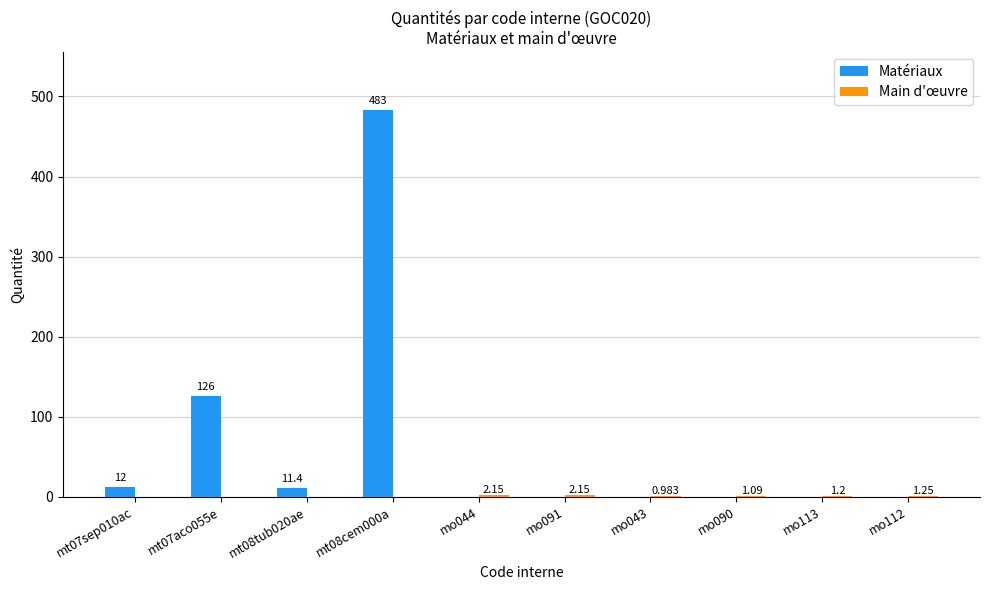

How many groups of bars are there?

10